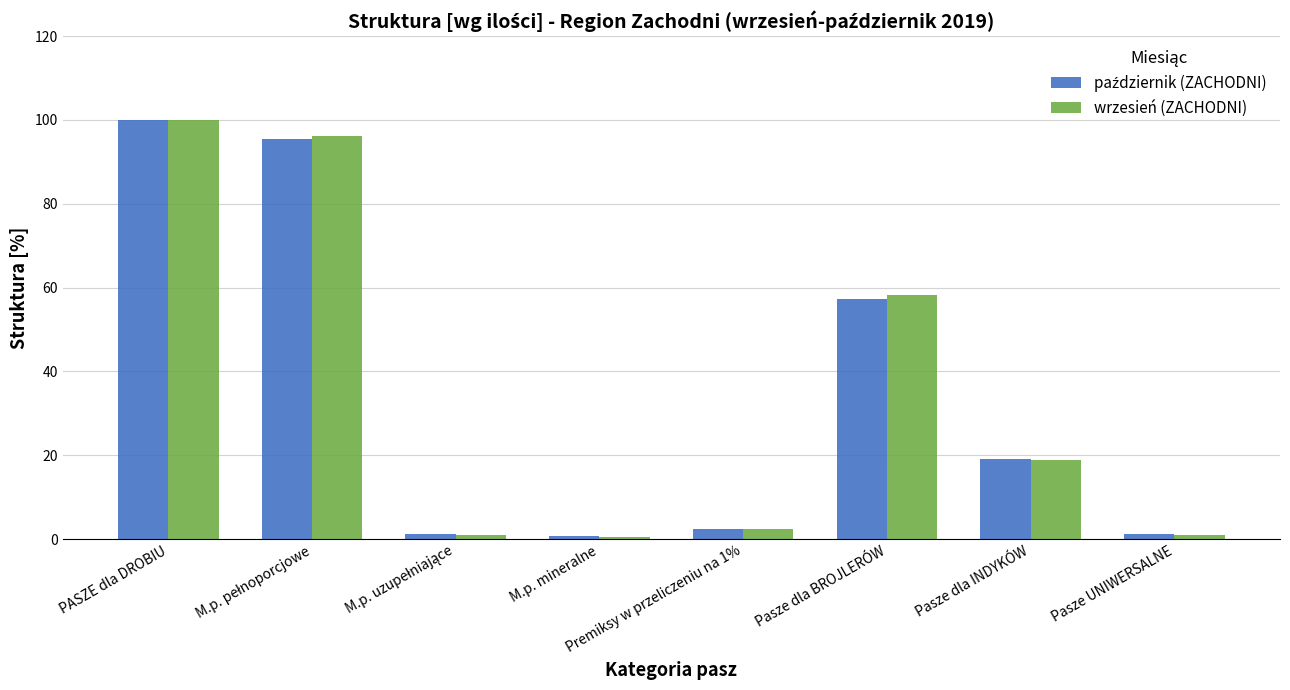

What is the value of the wrzesień (ZACHODNI) bar at the 4th from the left?

0.6